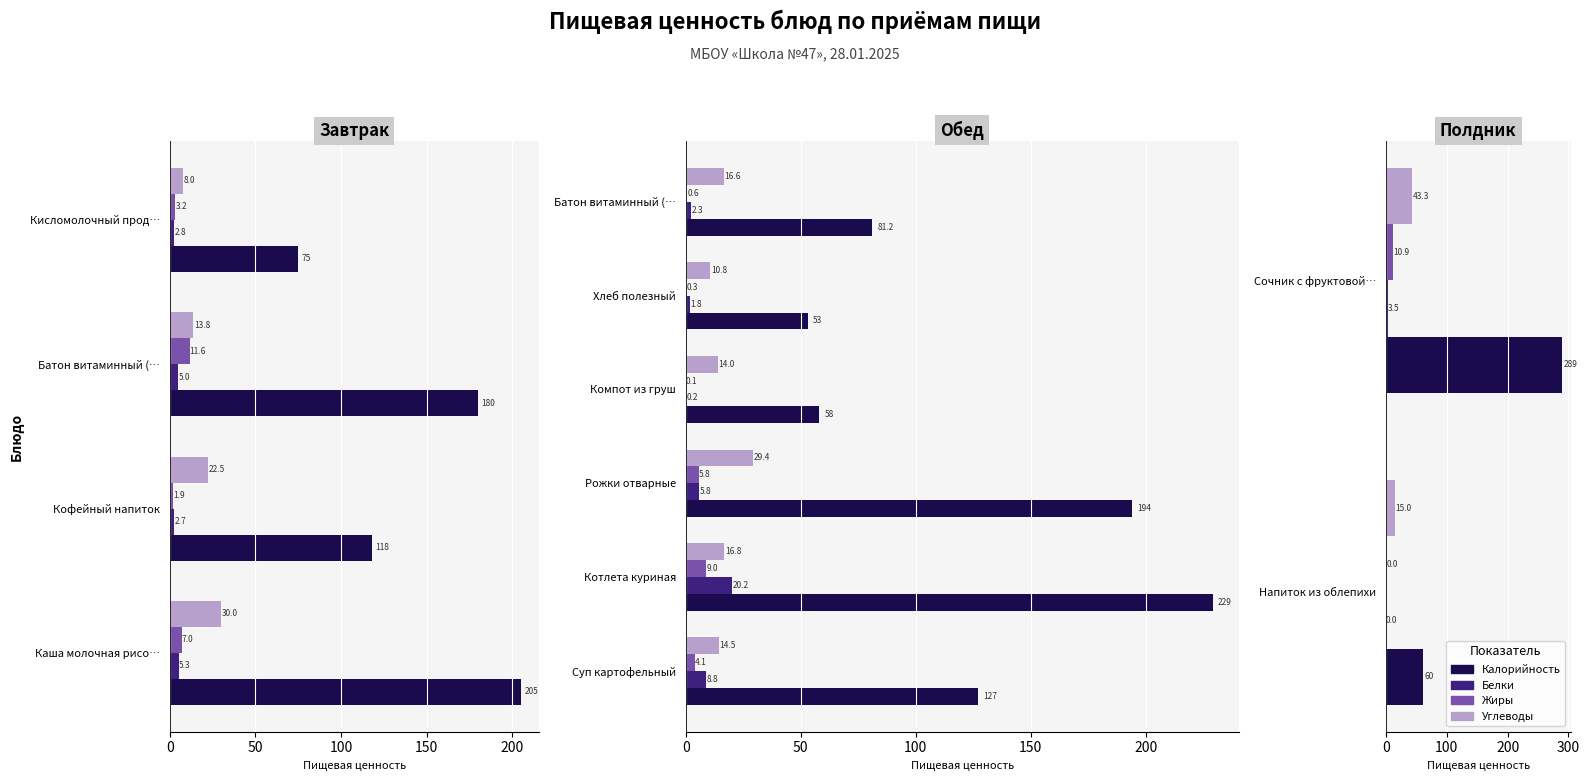

Which series has the widest spread of values?

Калорийность